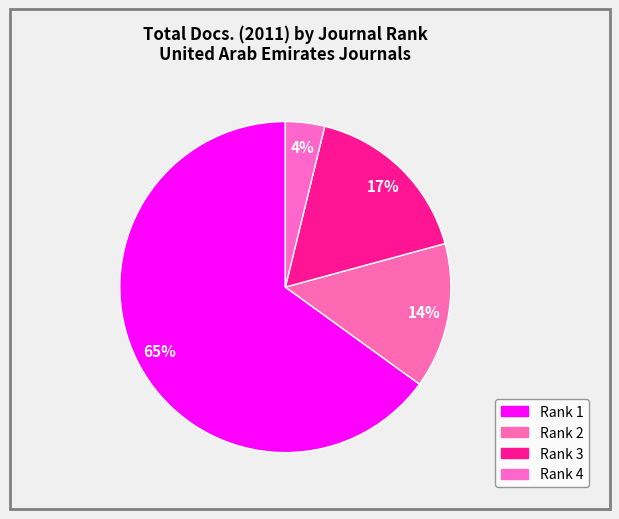

What portion of the pie excludes Rank 4?

96.2%